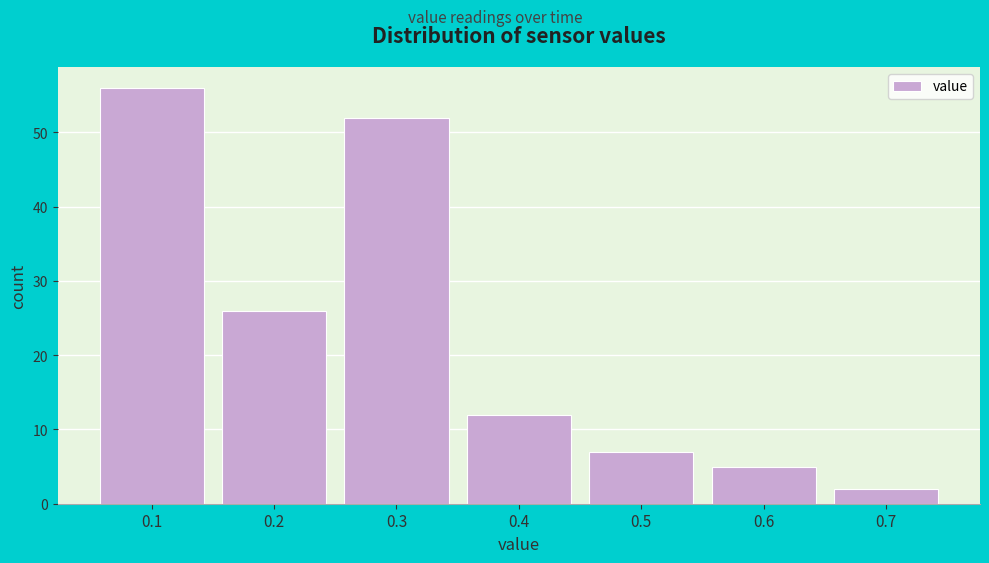

Reading right to left, transcribe all the data shown in this chart.

0.7=2	0.6=5	0.5=7	0.4=12	0.3=52	0.2=26	0.1=56